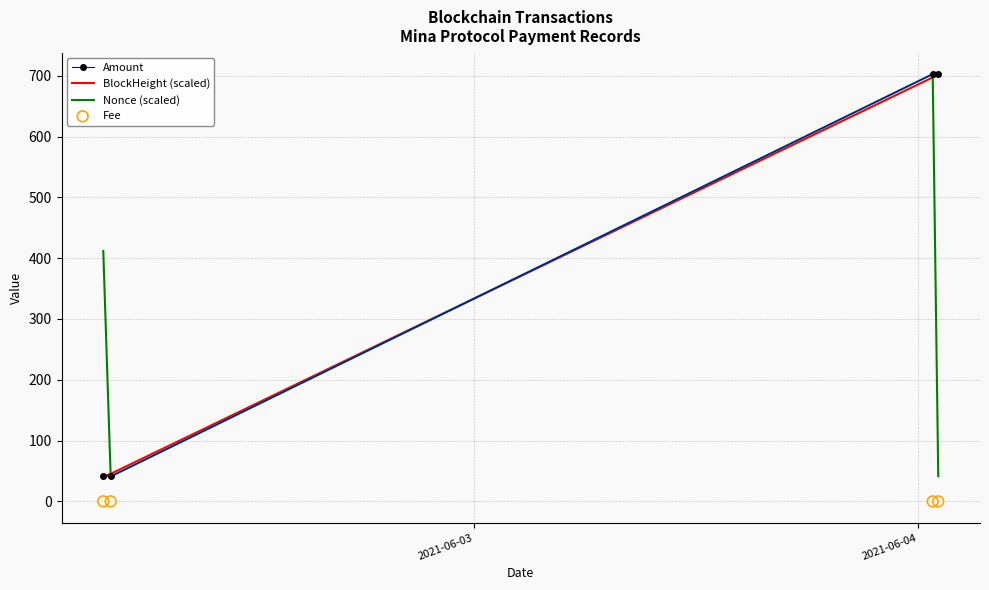

What is the minimum value for BlockHeight (scaled)?

41.0